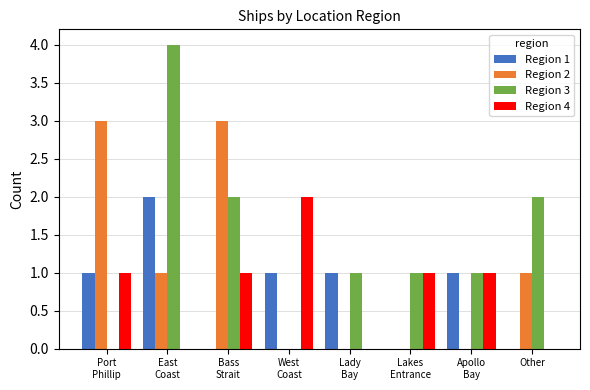

Is it true that Region 4 equals 0 at Other?

True